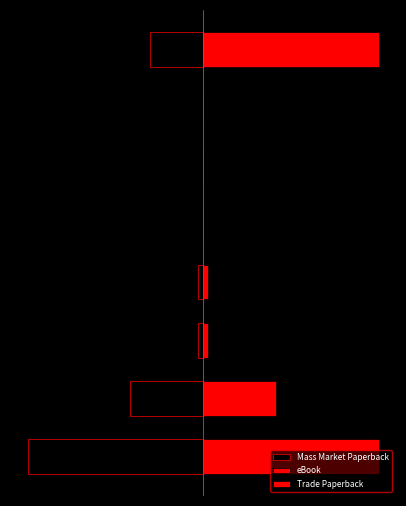

What is the maximum value for eBook?

1.0